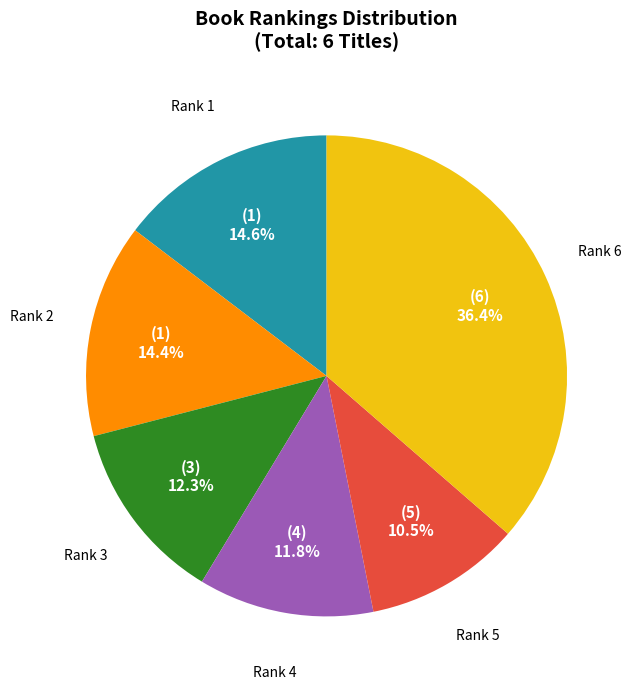

Is there a majority slice in this chart?

No